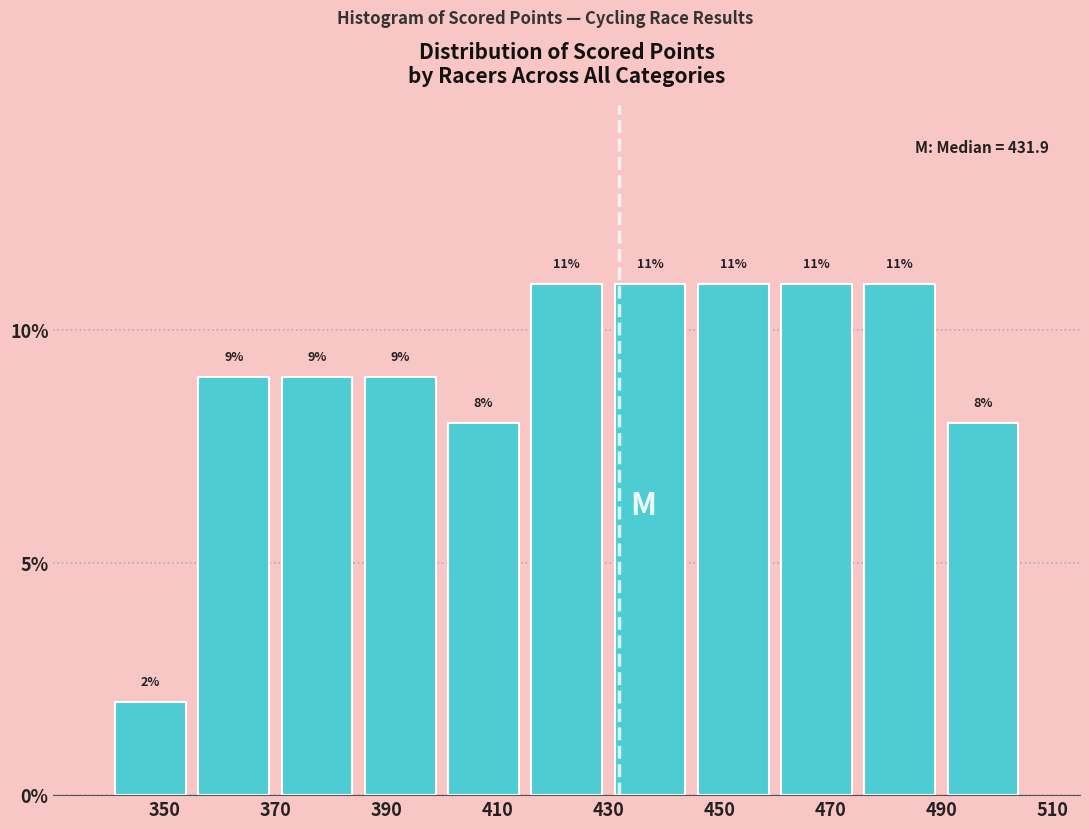

Reading left to right, list every bar in this chart as the range it spans on the x-axis followed by its height. The bar edges are not printed on the chart, so give them approximately, as read against the axis.

340 to 355: 2
355 to 370: 9
370 to 385: 9
385 to 400: 9
400 to 415: 8
415 to 430: 11
430 to 445: 11
445 to 460: 11
460 to 475: 11
475 to 490: 11
490 to 505: 8